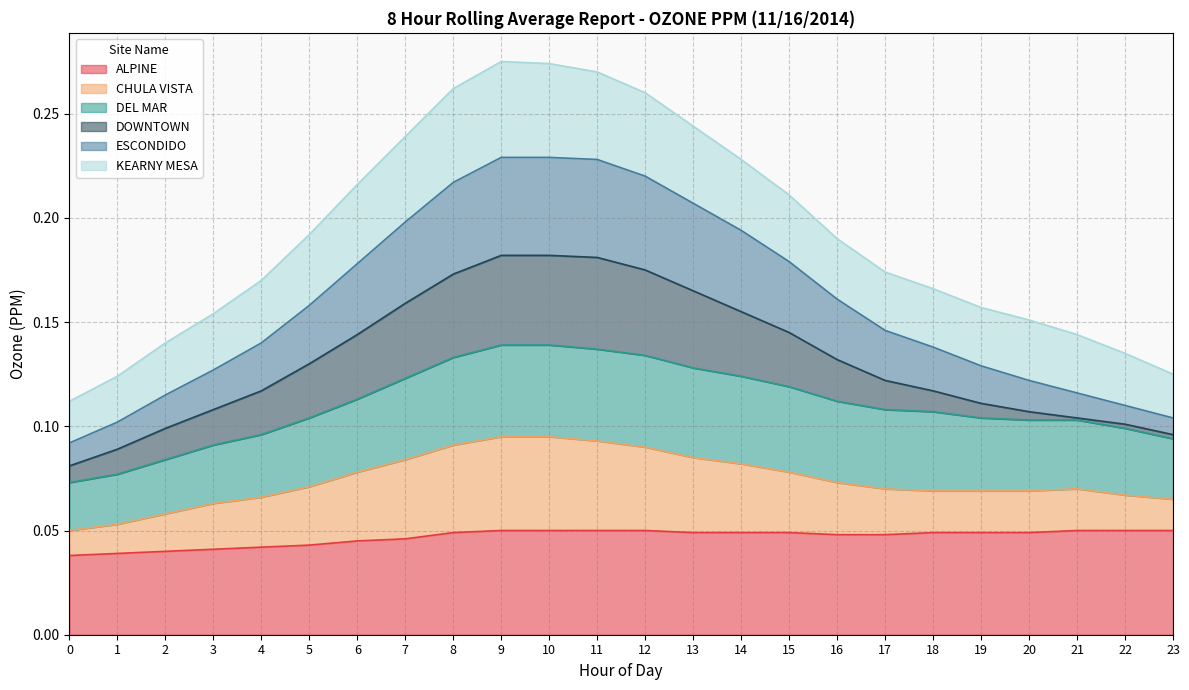

True or false: ESCONDIDO and ALPINE intersect in this chart.

False